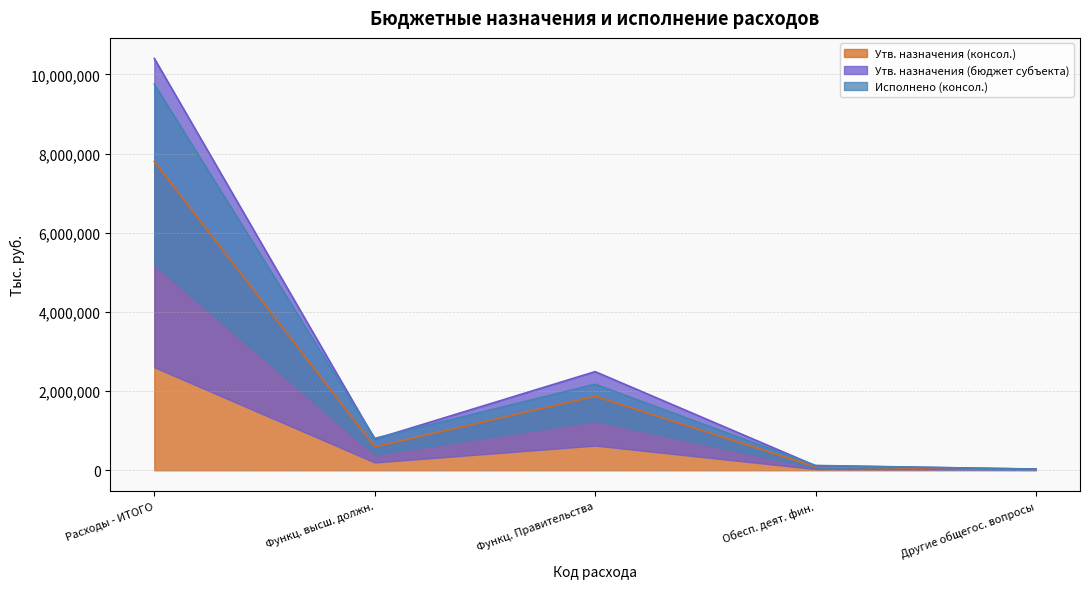

True or false: Утв. назначения (бюджет субъекта) and Исполнено (консол.) cross at least once.

False